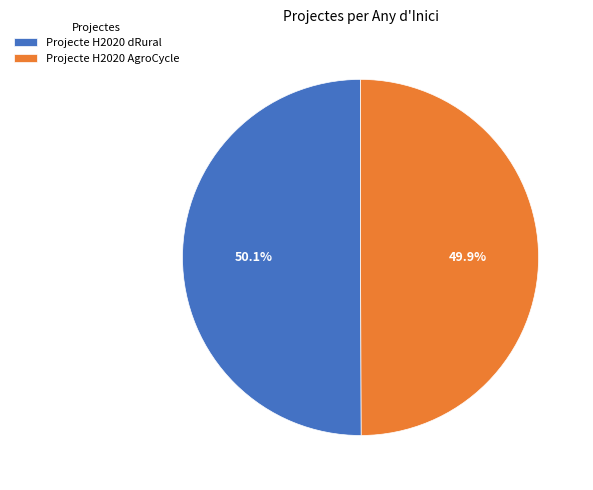

What is the ratio of the value at Projecte H2020 AgroCycle to the value at Projecte H2020 dRural?

1.0